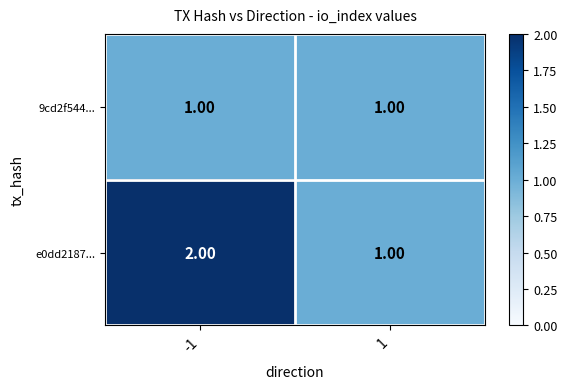

What is the total value across all series at -1?

3